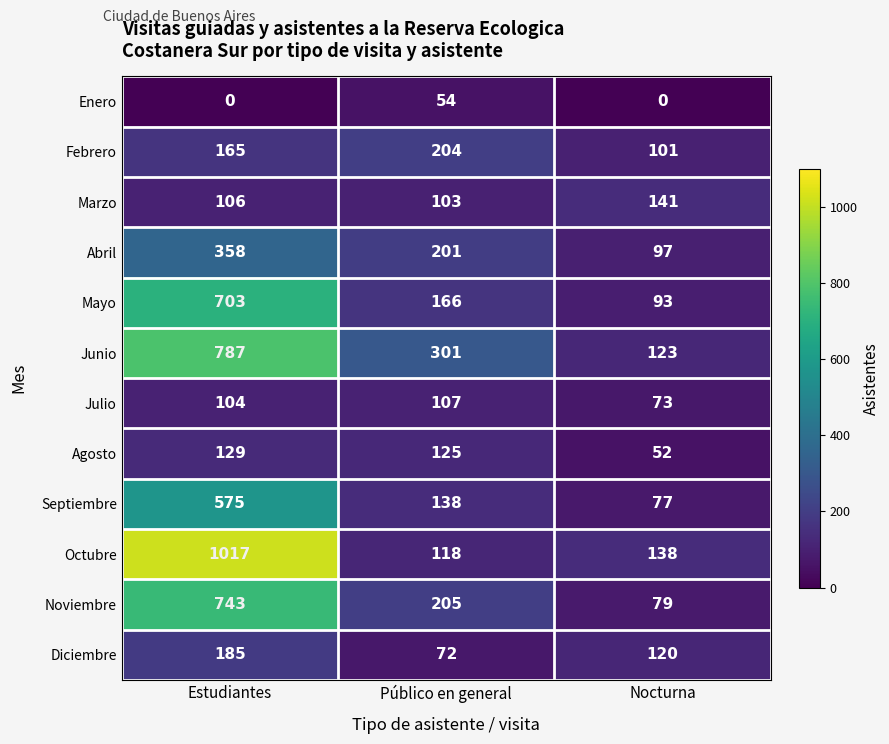

What is the difference between the second highest and minimum values in the Octubre series?

20